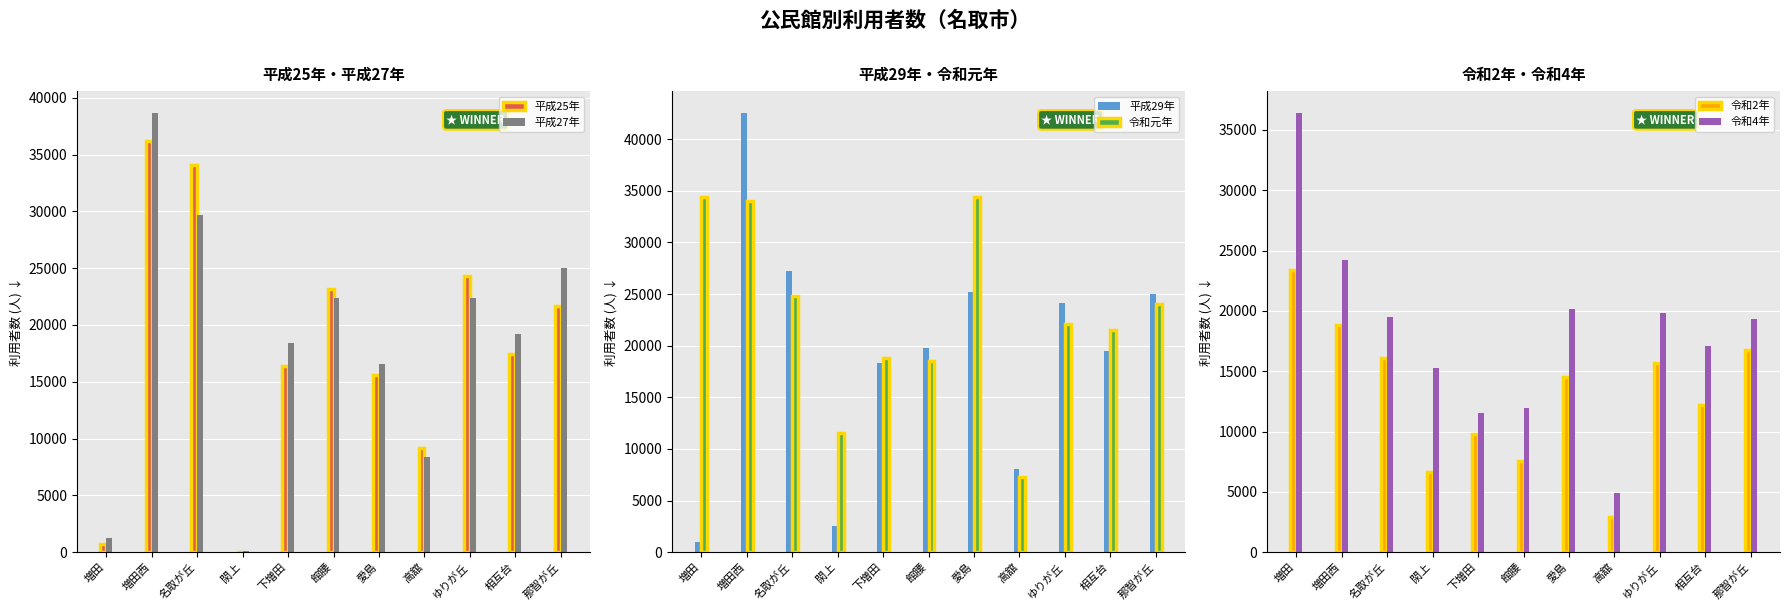

How many bars are there in total?

66